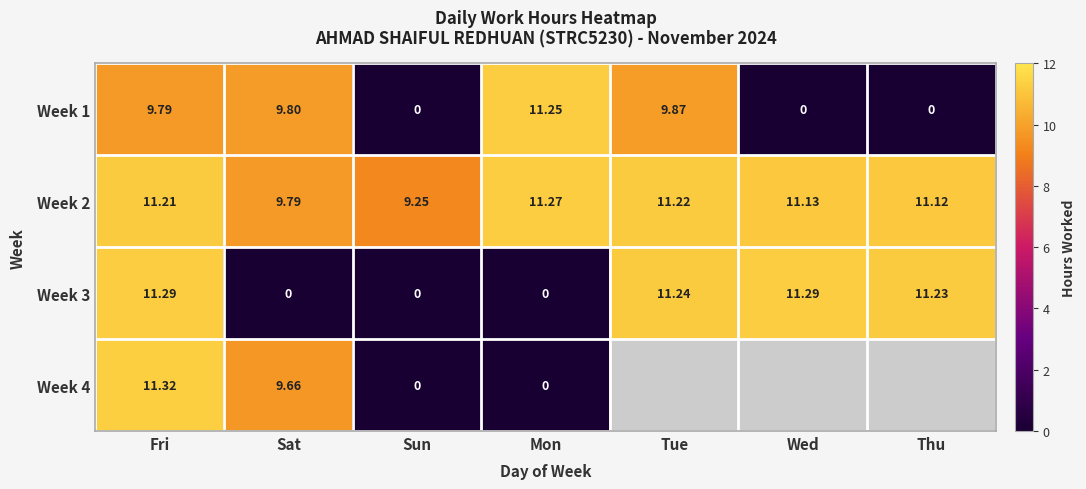

Is the value of Week 1 at Sat greater than the value of Week 2 at Fri?

No